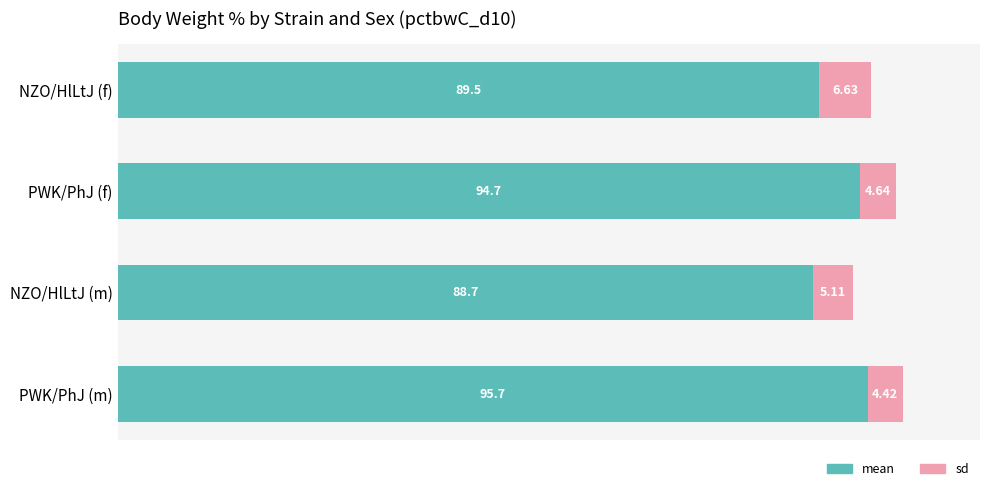

What is the difference between the maximum and second lowest values in the mean series?

6.2